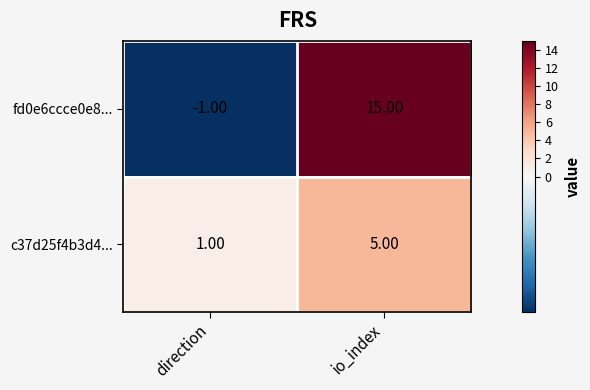

At which category does the chart reach its minimum across all series?

direction